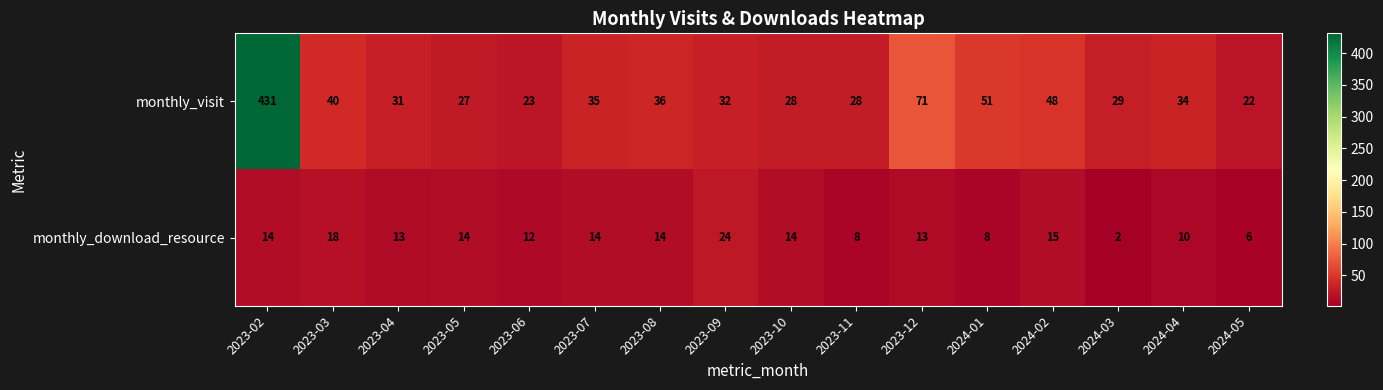

Where is monthly_visit nearest to the value 226?

2023-12